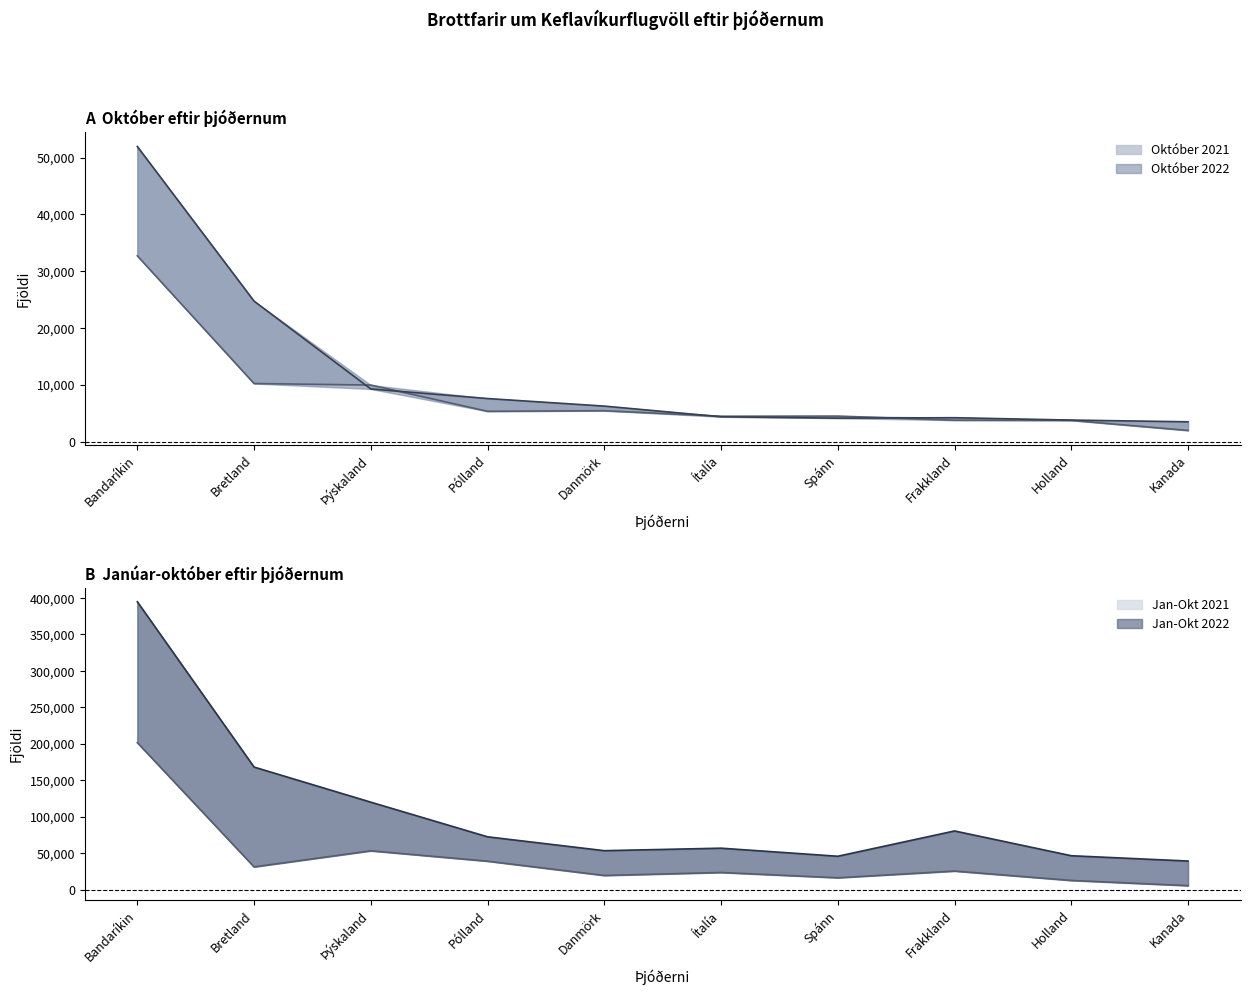

At which category is the sum across all series the highest?

Bandaríkin